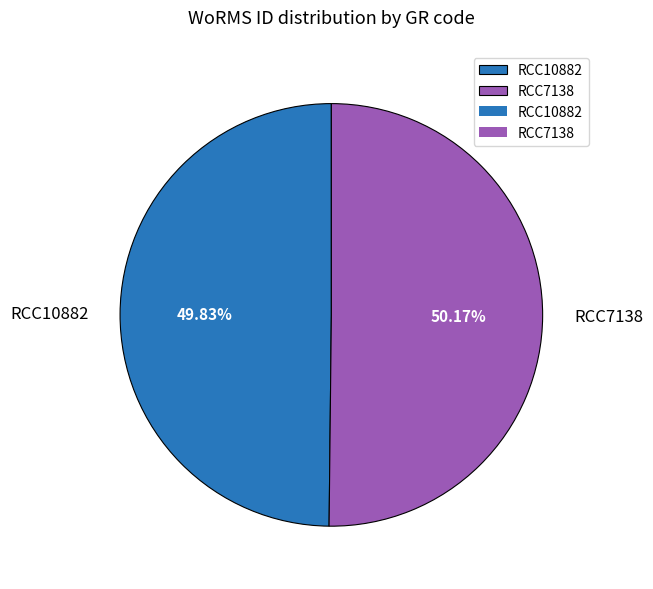

Approximately how many times larger is the value at RCC7138 compared to RCC10882?

1.0